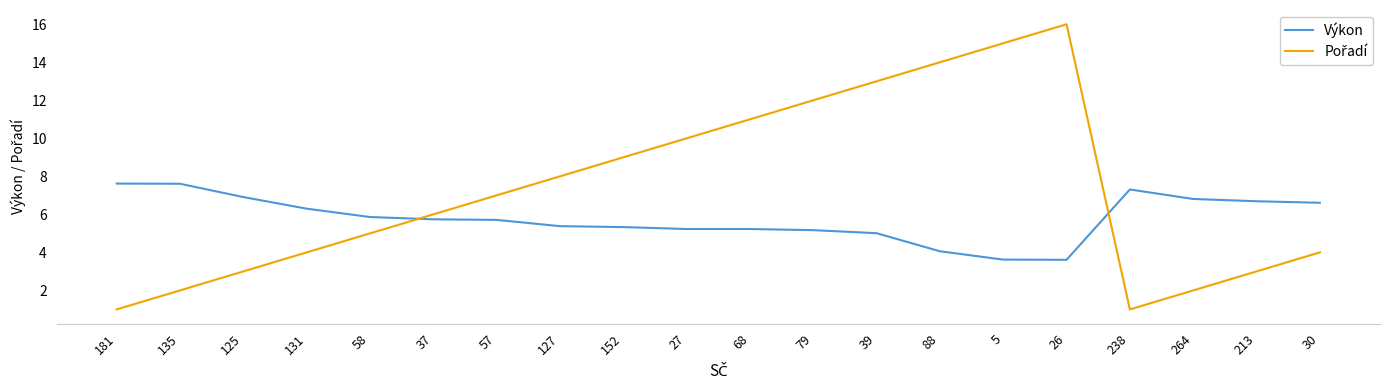

What is the difference between the highest and lowest values at 127?

2.6